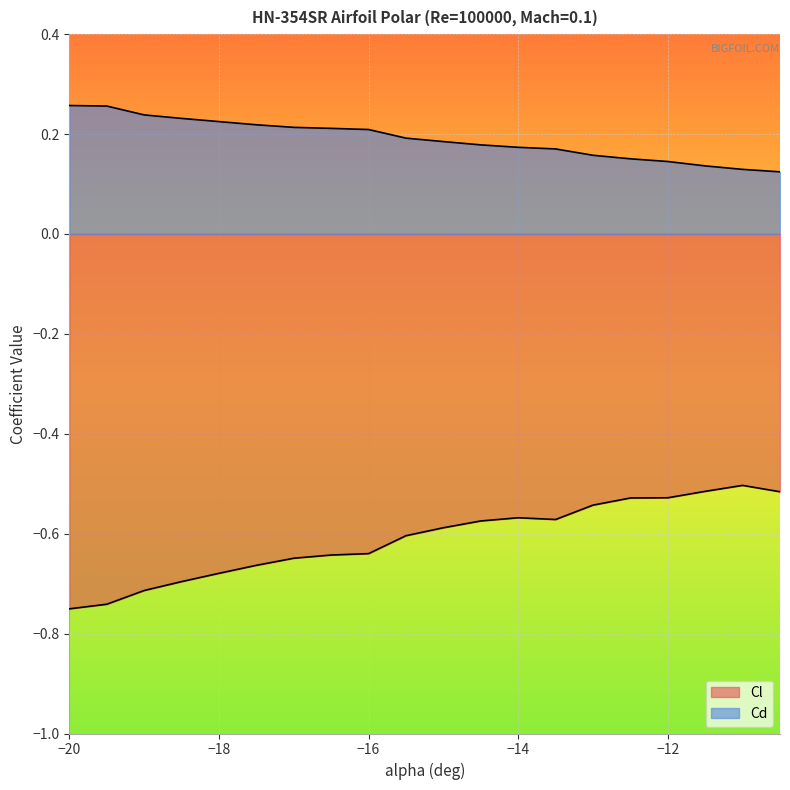

Between -16.0 and -10.5, which series saw the biggest shift?

Cl